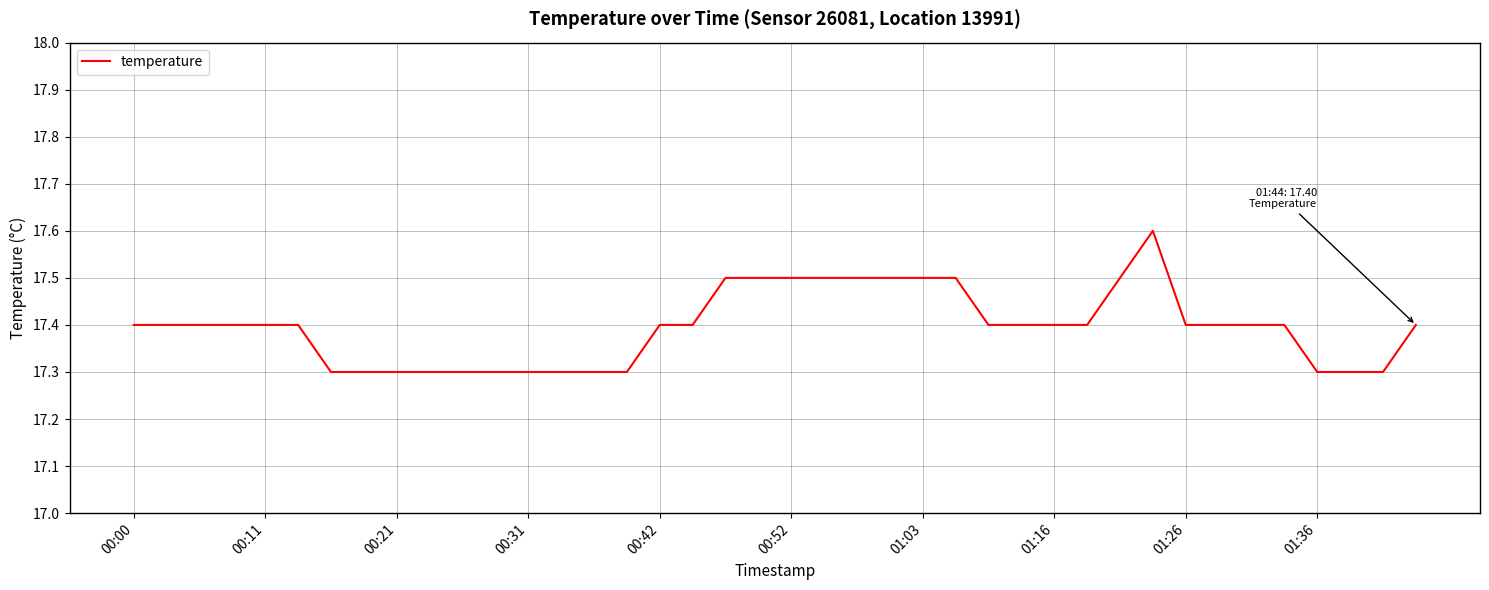

What is the difference between the maximum and minimum values?

0.3